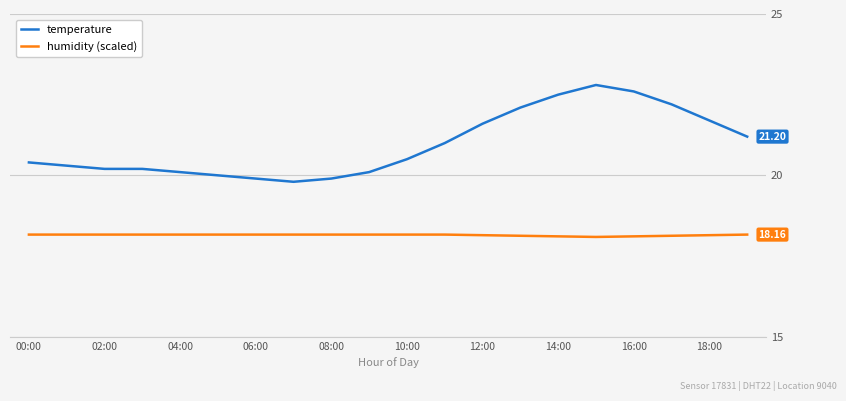

What are all the series names shown in the legend?

temperature, humidity (scaled)